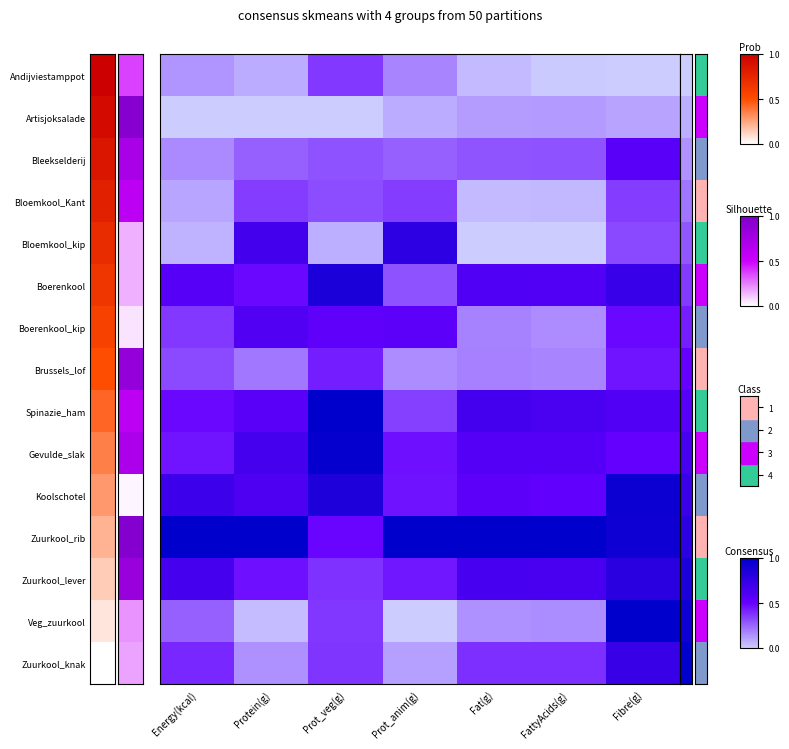

At Prot_veg(g), list the series in order from largest to smallest.

Spinazie_ham, Gevulde_slak, Boerenkool, Koolschotel, Boerenkool_kip, Zuurkool_rib, Brussels_lof, Zuurkool_lever, Zuurkool_knak, Veg_zuurkool, Andijviestamppot, Bloemkool_Kant, Bleekselderij, Bloemkool_kip, Artisjoksalade